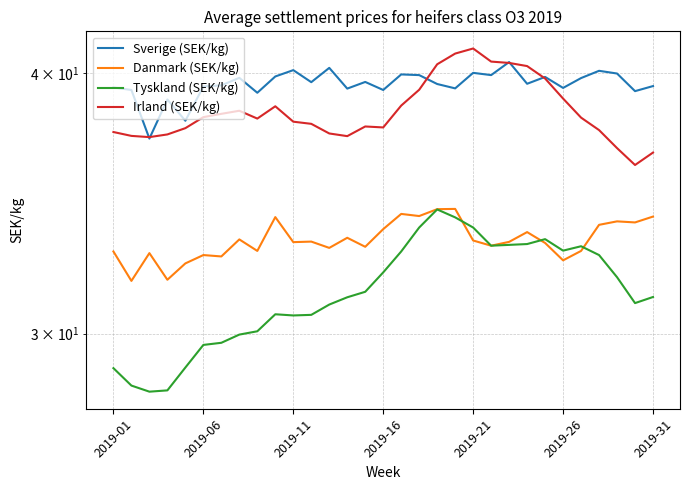

True or false: Irland (SEK/kg) has more than 1 interior local peaks.

True